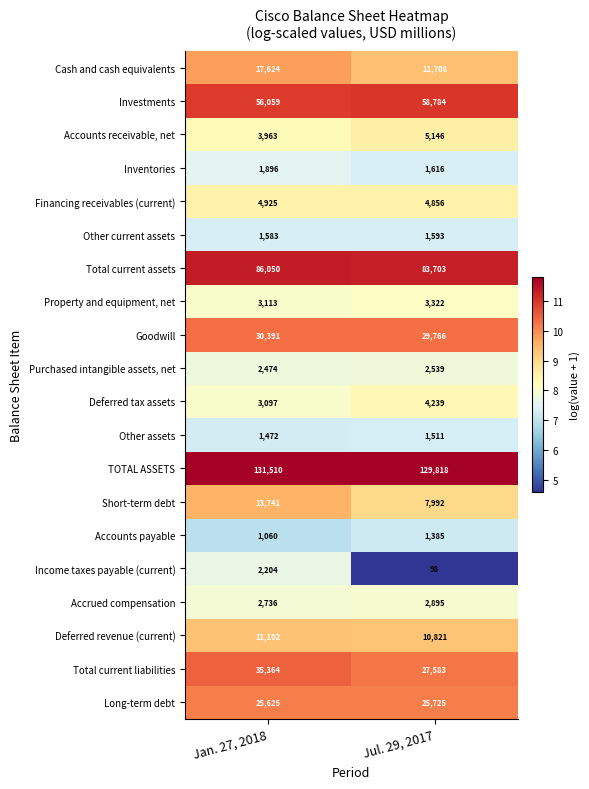

At which category is the sum across all series the highest?

Jan. 27, 2018